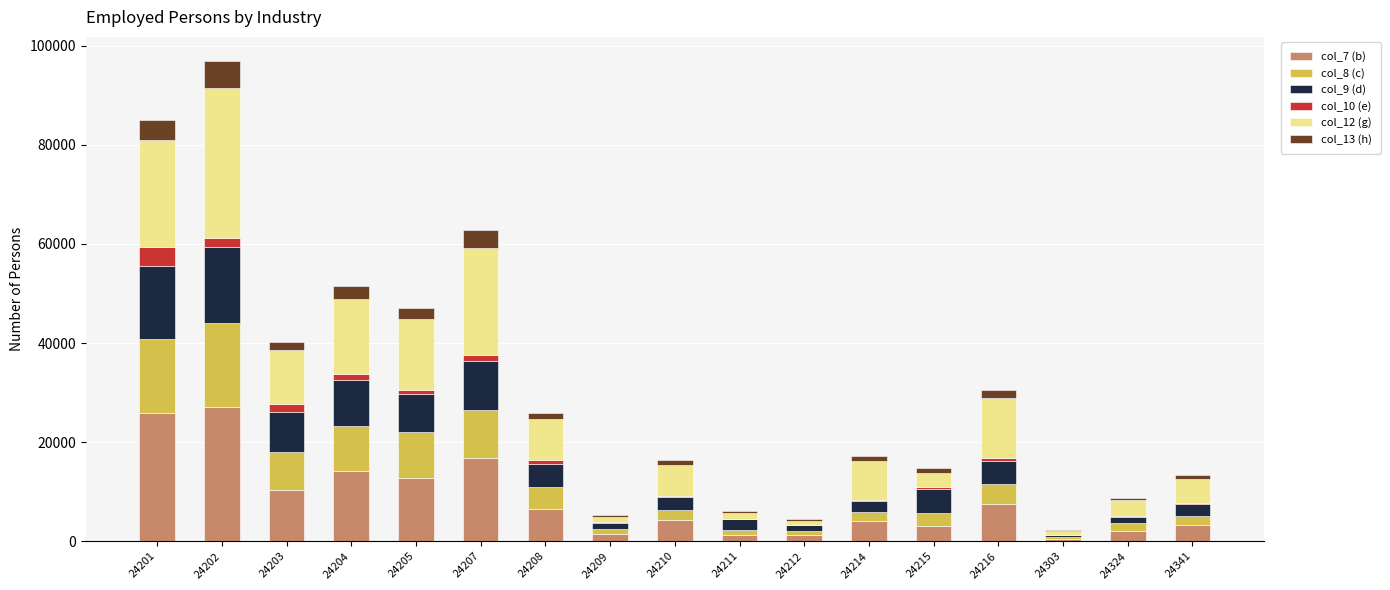

Are the bars horizontal?

No